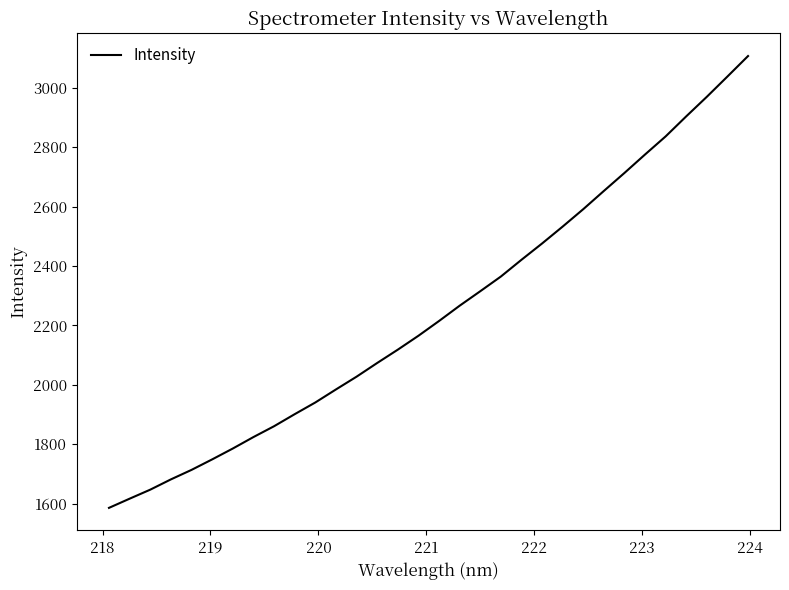

What is the difference between the maximum and minimum values?

1520.8